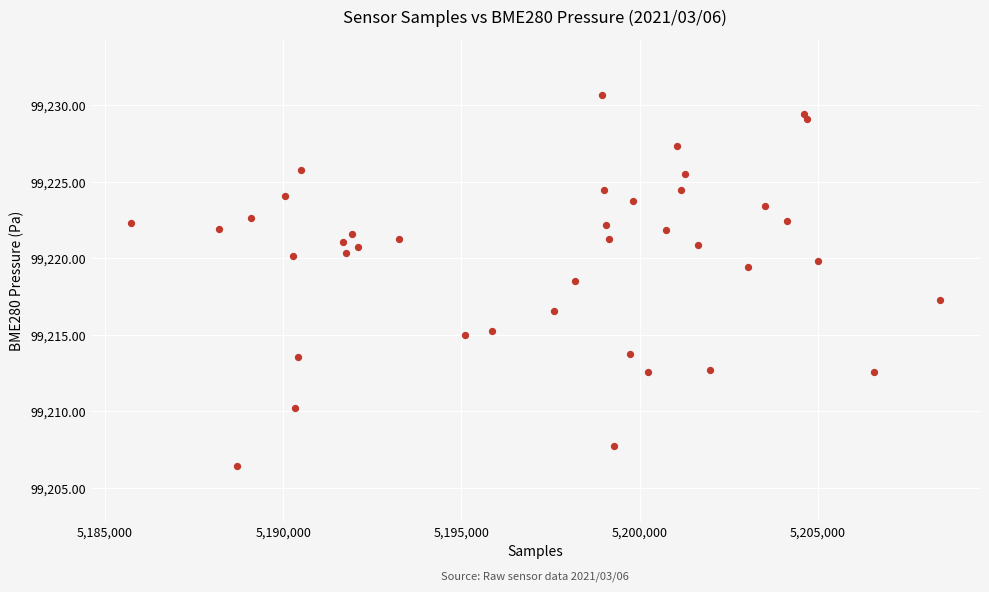

What is the range of X values (max minus min)?

22672.0